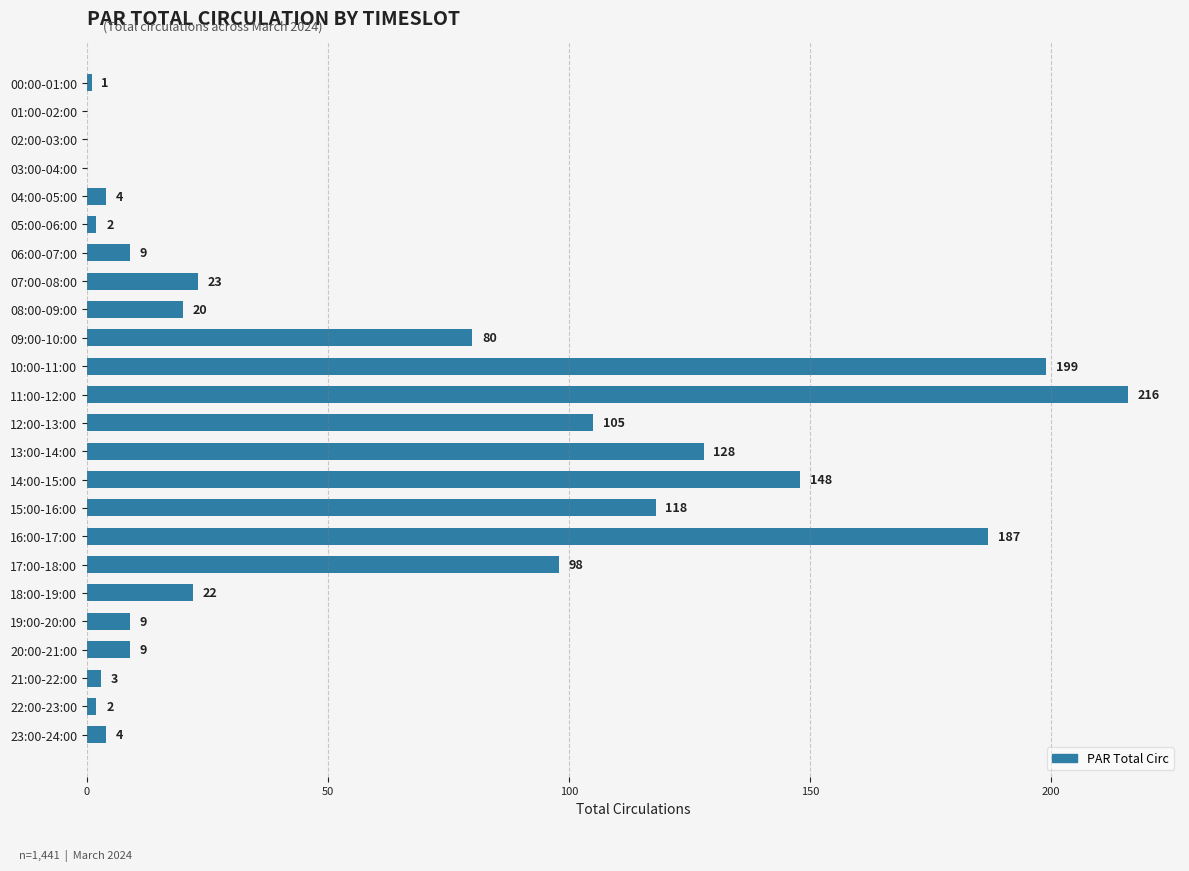

What is the sum of all values?

1387